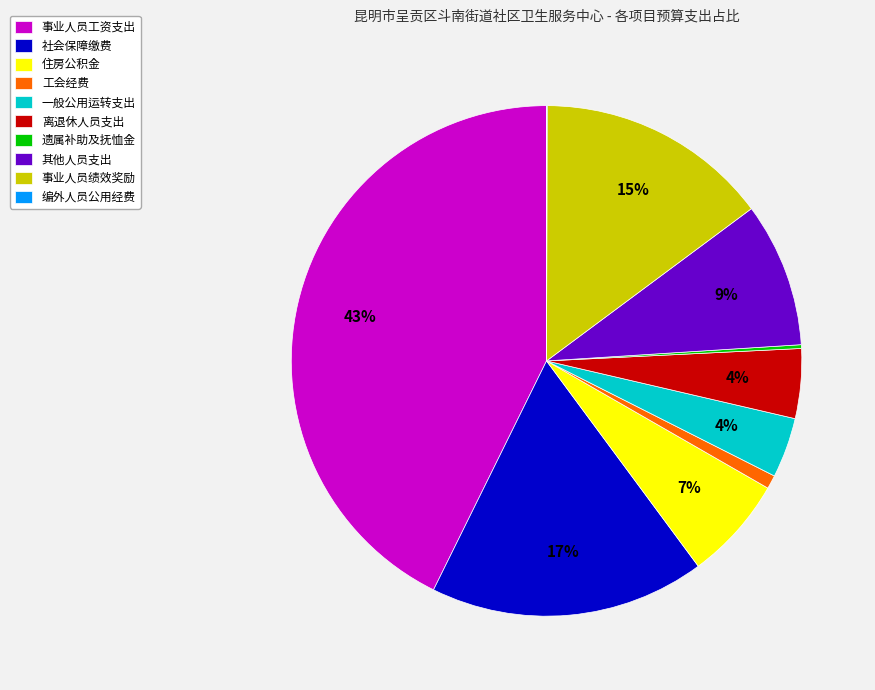

True or false: 住房公积金 accounts for 7% of the total.

True